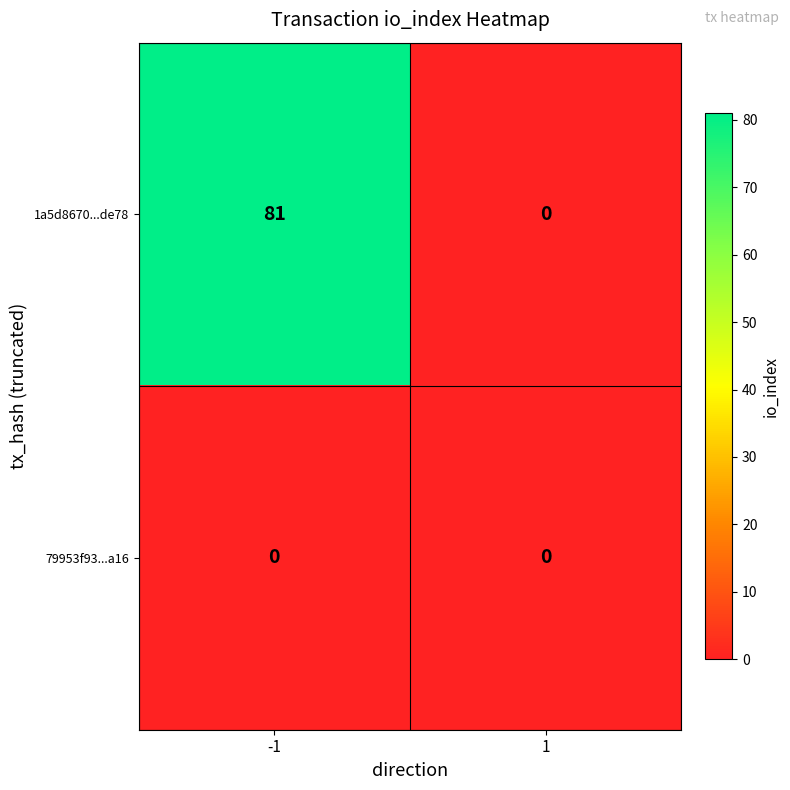

At how many categories does at least one series exceed 80?

1